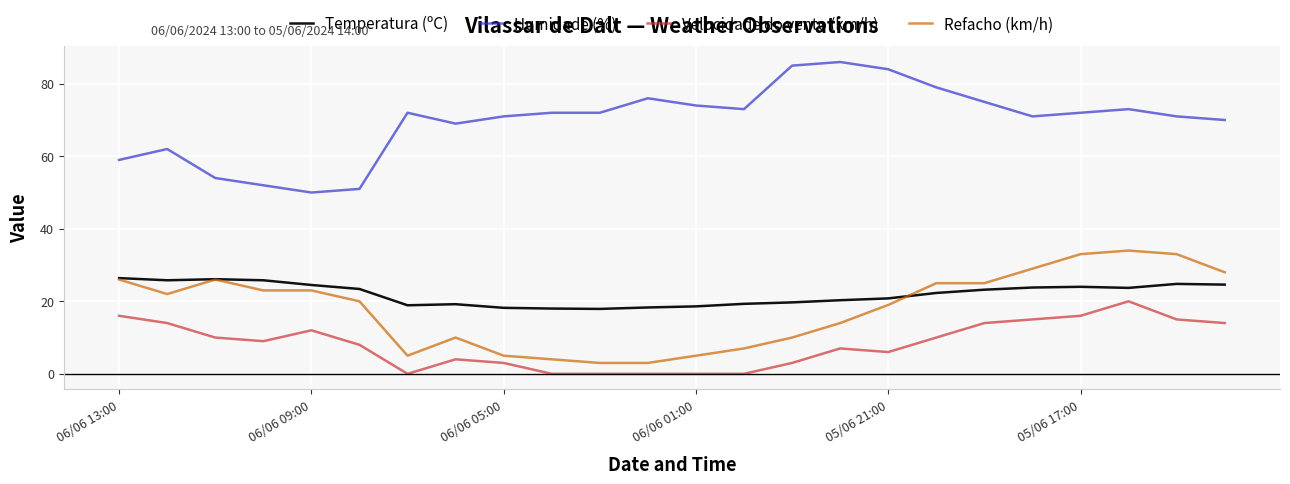

True or false: Temperatura (ºC) and Humidade (%) cross at least once.

False